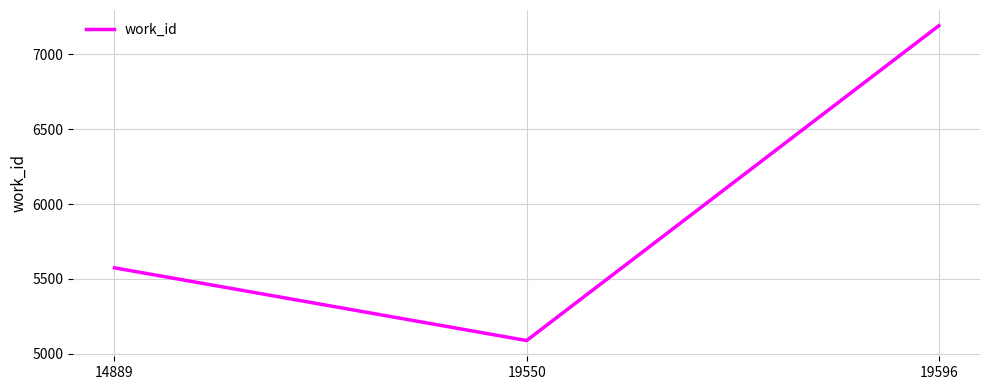

What is the difference between the maximum and second lowest values?

1618